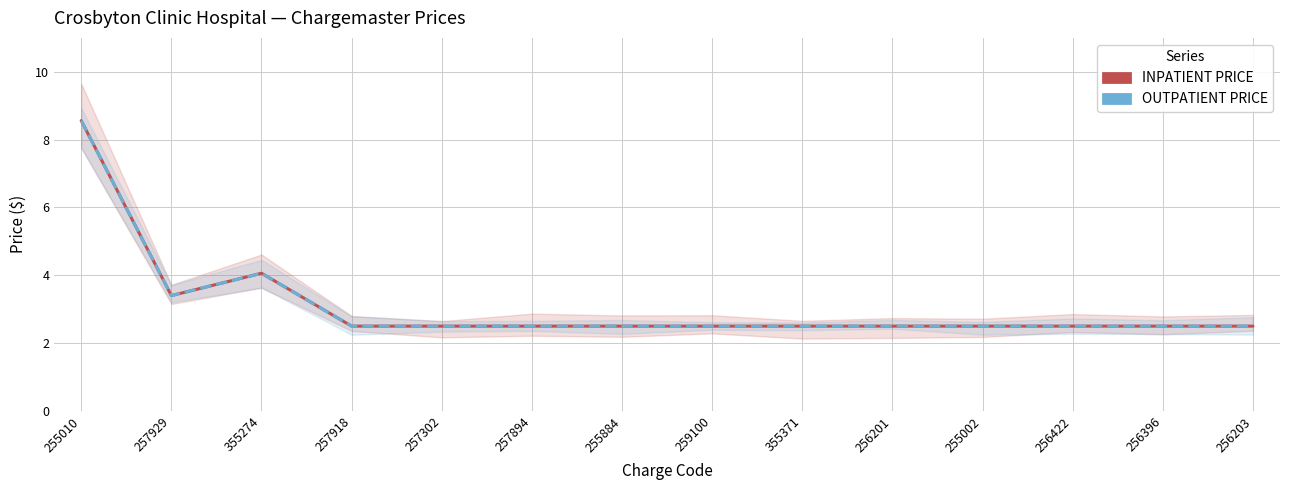

What is the total value across all series at 257918?

5.0